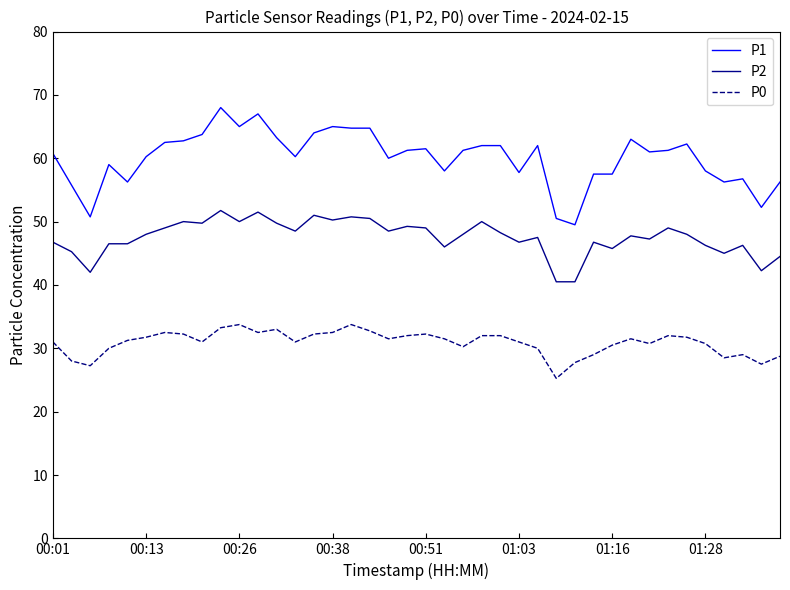

Rank the series by their average value, from lowest to highest.

P0, P2, P1